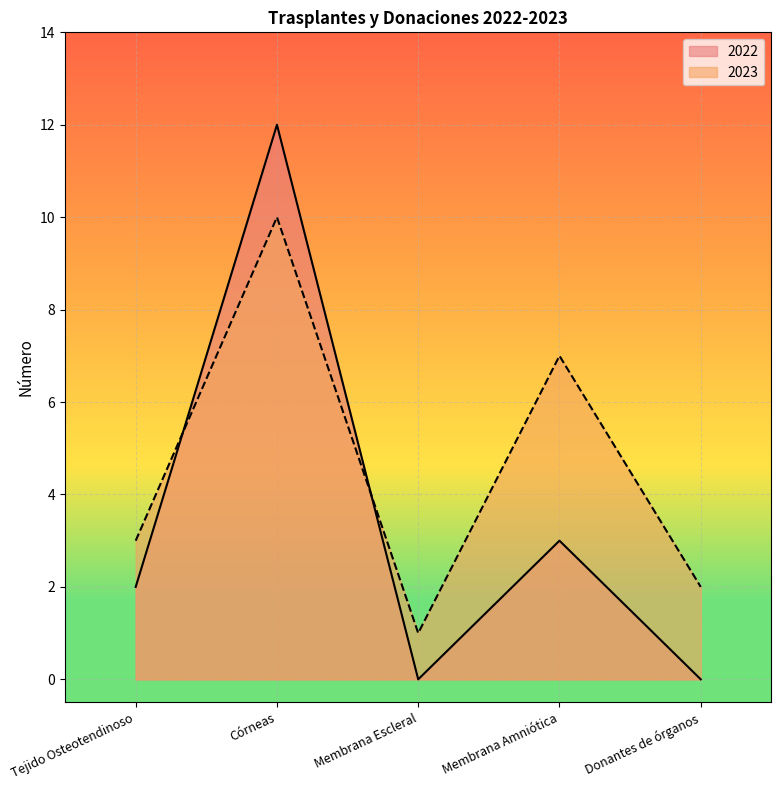

Which series ends up on top after the final intersection of 2022 and 2023?

2023